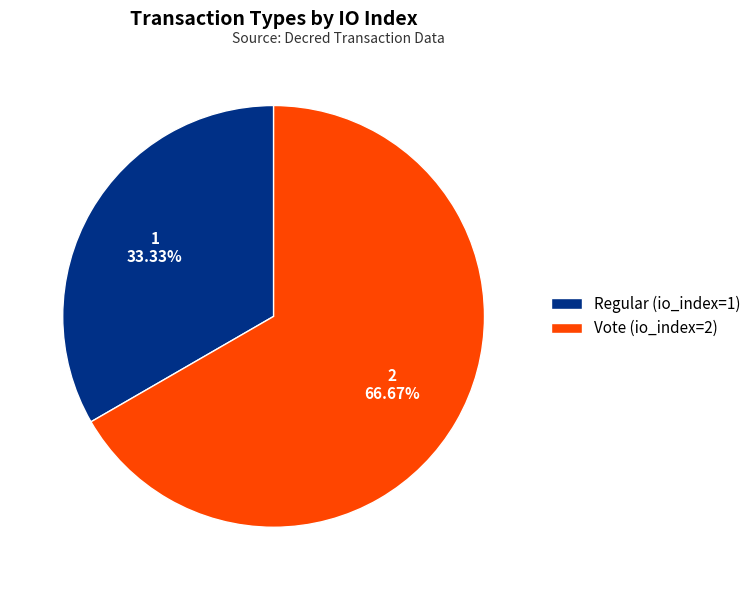

What percentage do Regular (io_index=1) and Vote (io_index=2) together represent?

100.0%